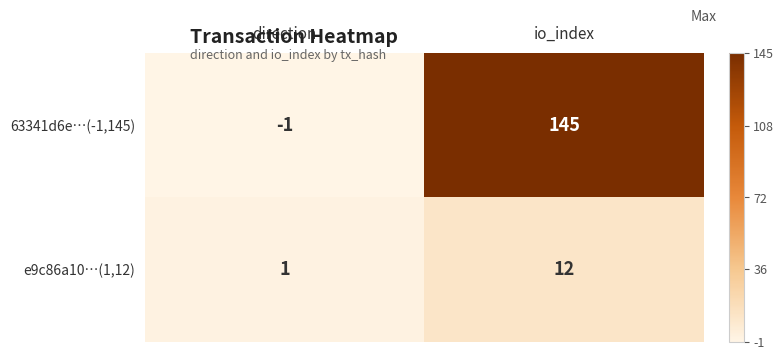

What is the sum of all 63341d6e…(-1,145) values?

144